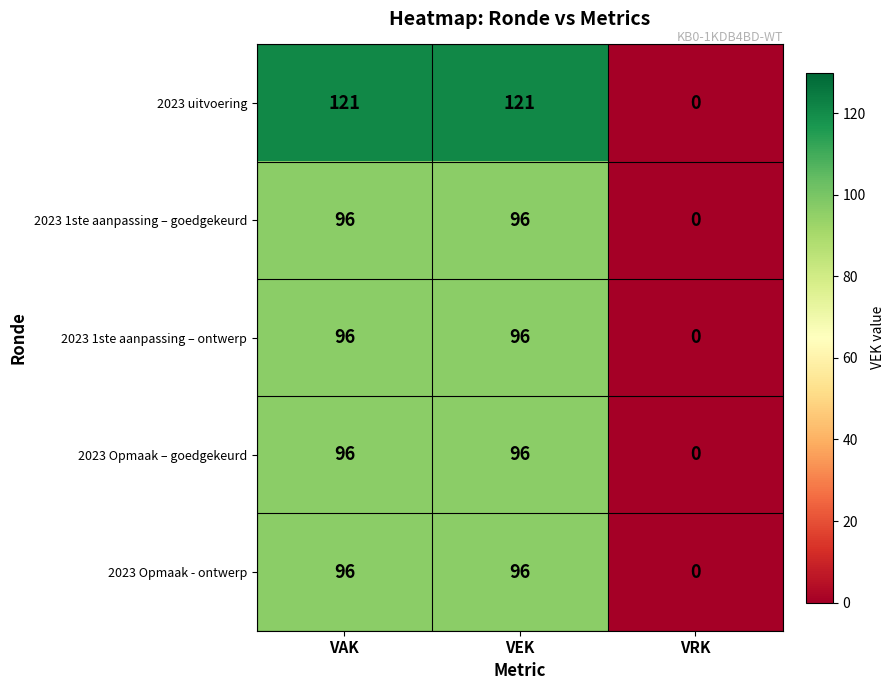

Which label corresponds to the smallest value in the chart?

VRK